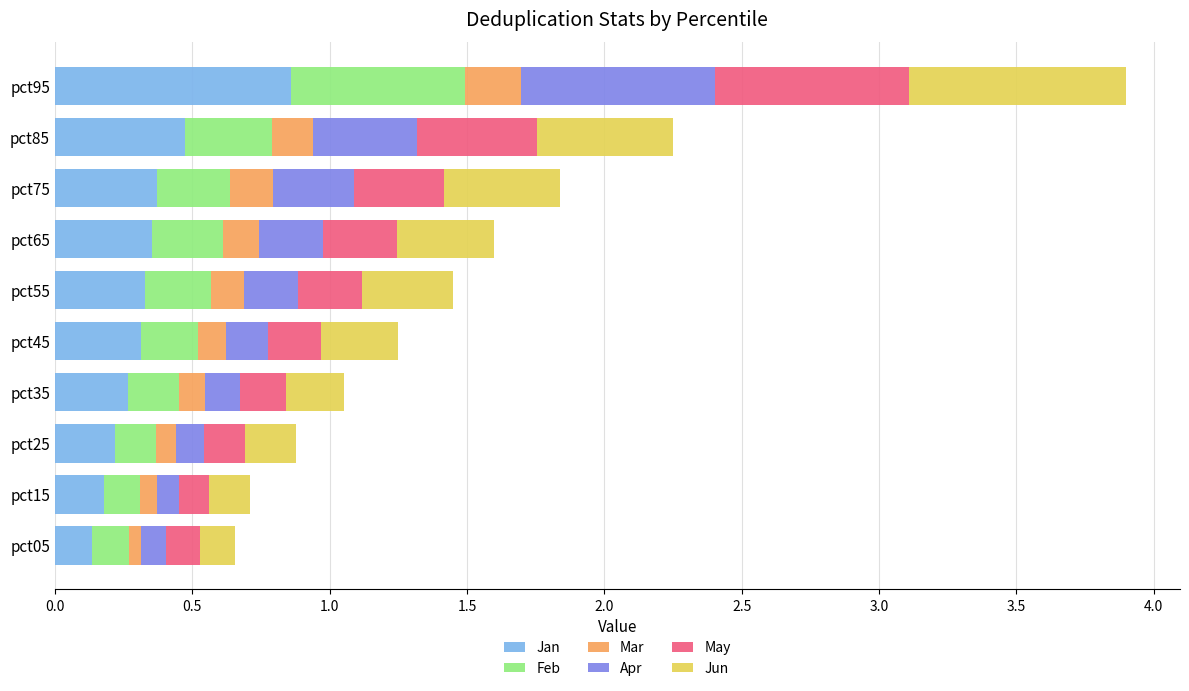

Count the Jan values in the range 0 to 1.

10